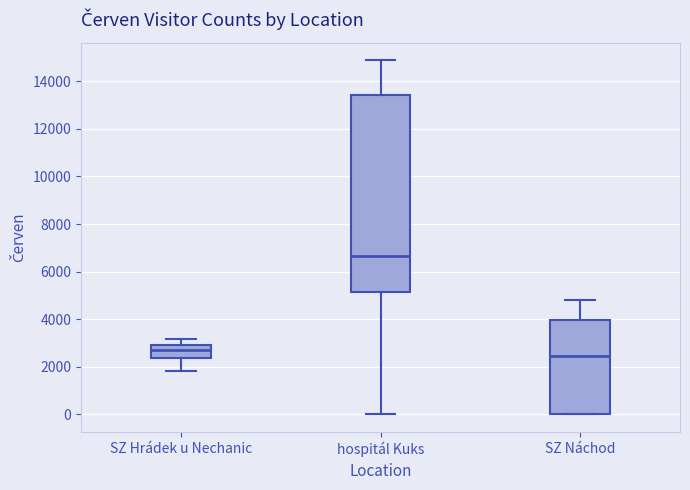

Which box is the tallest, from its lower edge to its upper edge?

hospitál Kuks